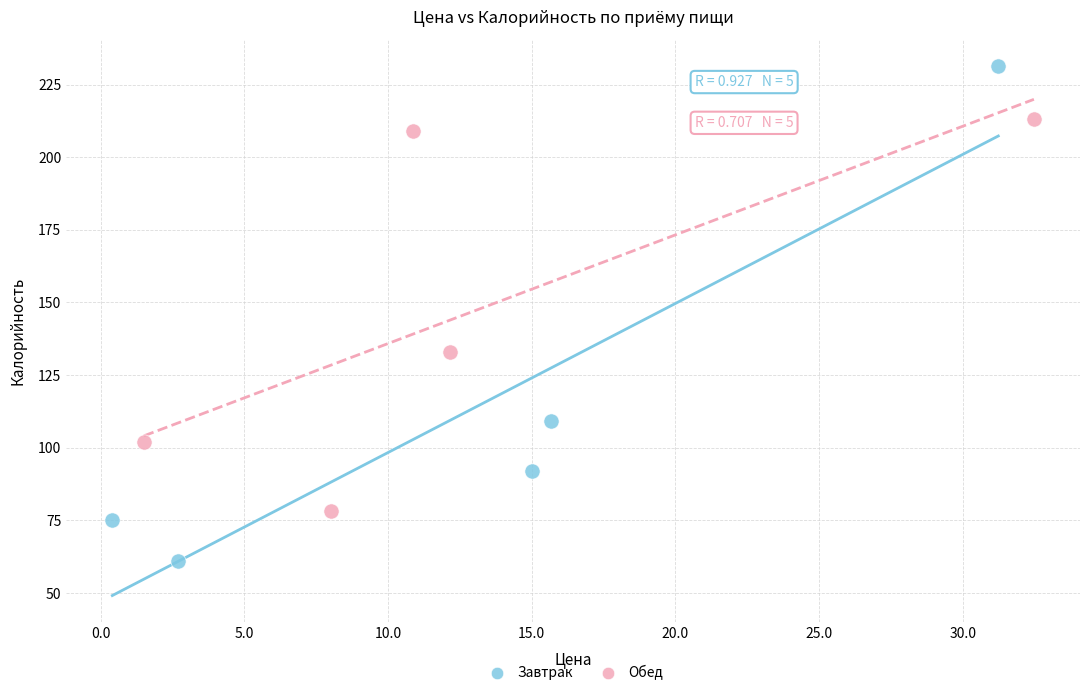

Which series has the widest spread of Y values?

Завтрак